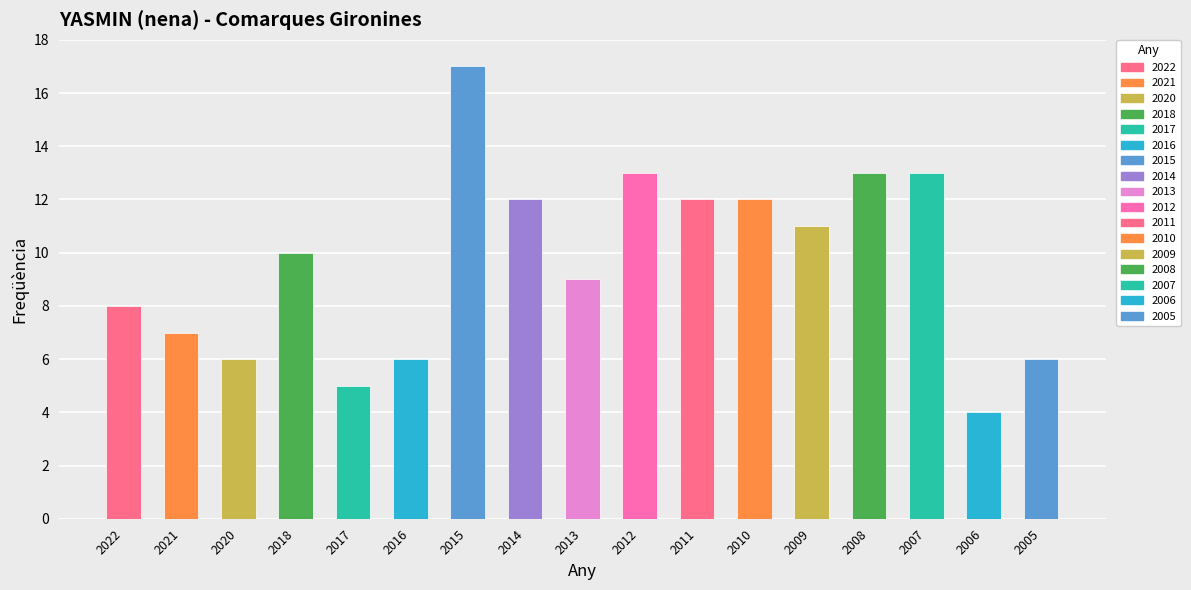

Approximately how many times larger is the value at 2006 compared to 2007?

0.3